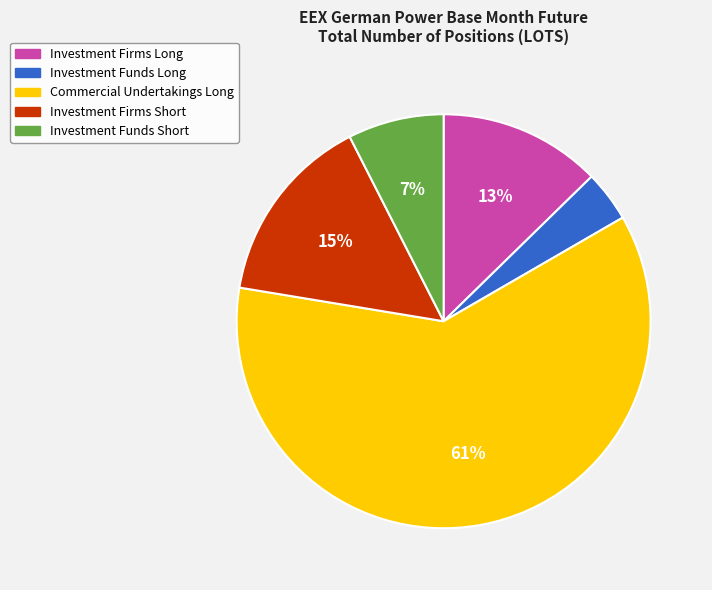

Which has a higher value, Investment Firms Long or Investment Funds Short?

Investment Firms Long